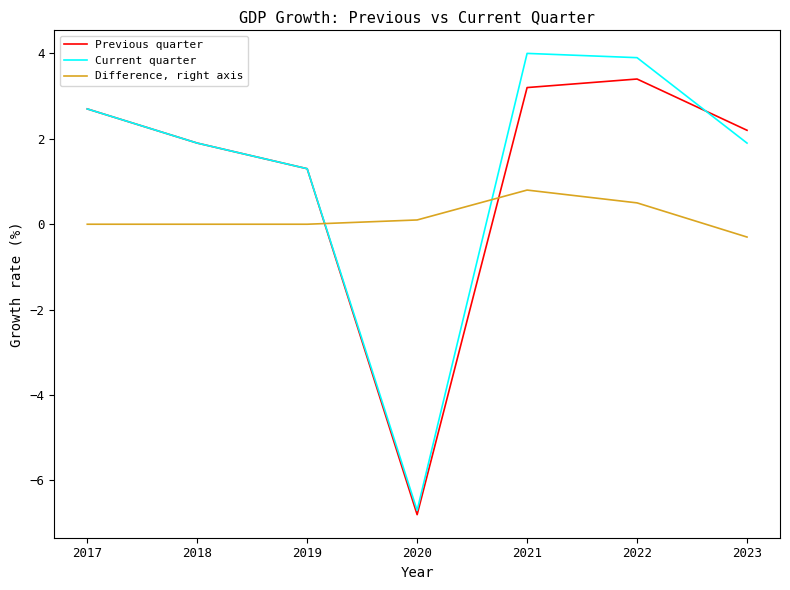

At 2022, list the series in order from largest to smallest.

Current quarter, Previous quarter, Difference, right axis